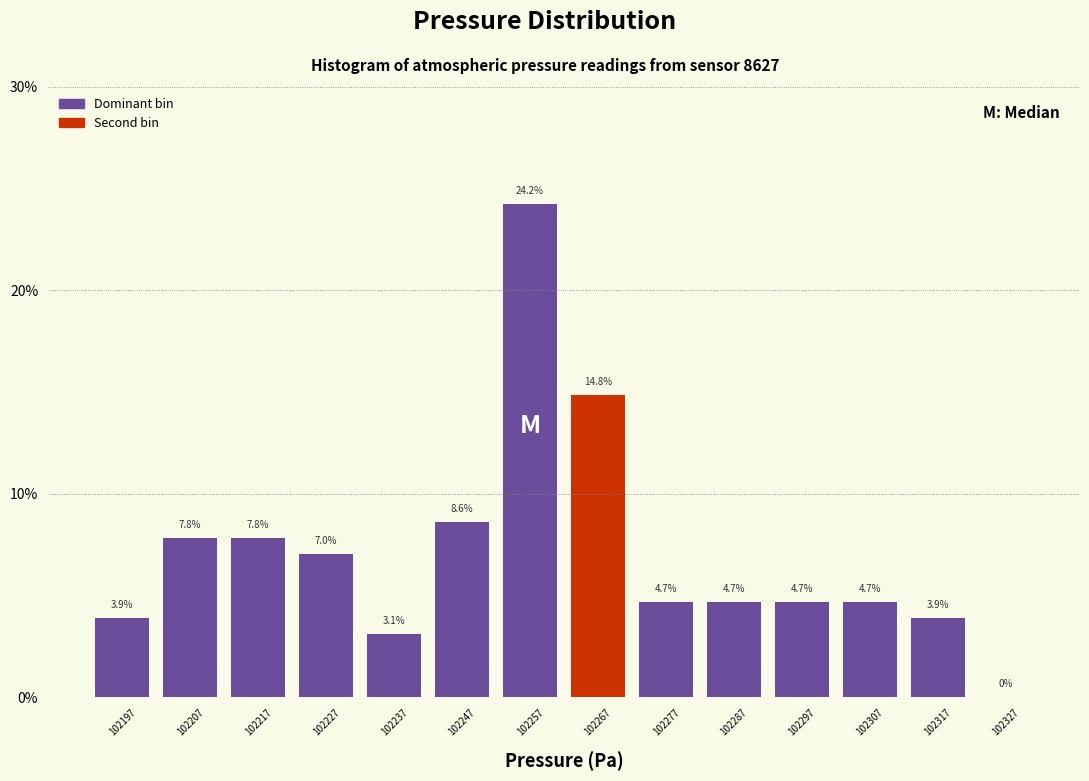

How tall is the bar that spans 102212 to 102222 on the x-axis? The bar edges are not printed on the chart, so give them approximately, as read against the axis.

7.8